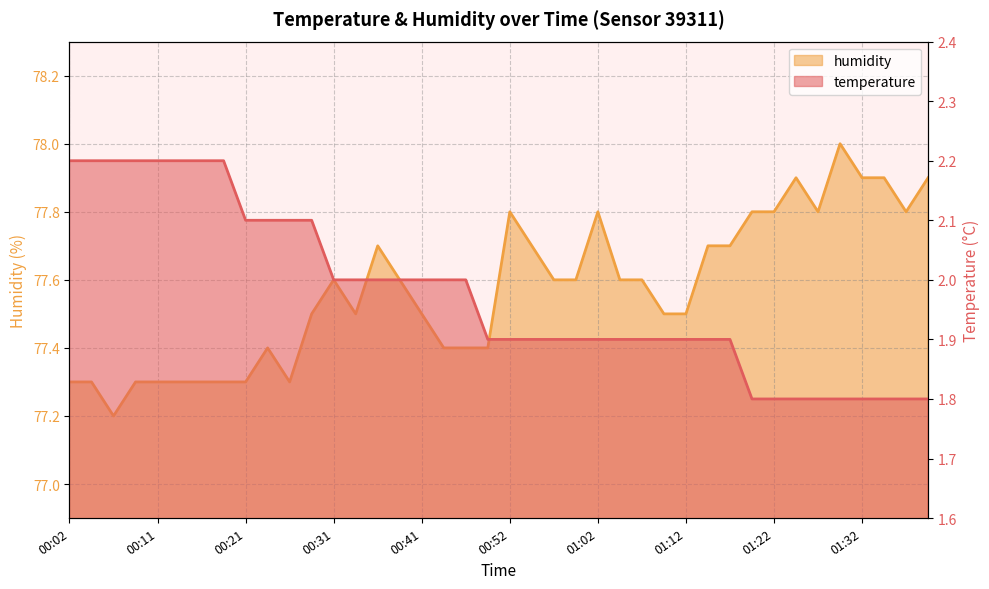

True or false: humidity and temperature cross at least once.

False